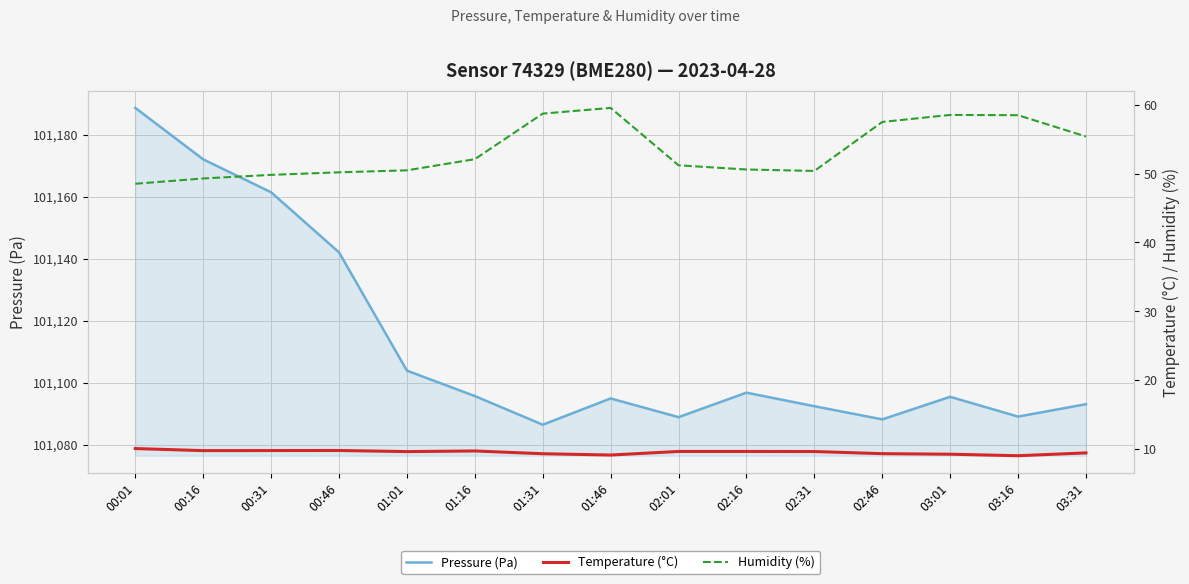

Reading left to right, list all the values displayed in this chart.

Pressure (Pa): 00:01=101188.7	00:16=101172.1	00:31=101161.4	00:46=101142.1	01:01=101103.9	01:16=101095.7	01:31=101086.5	01:46=101094.9	02:01=101088.9	02:16=101096.8	02:31=101092.4	02:46=101088.2	03:01=101095.5	03:16=101089.1	03:31=101093.1
Temperature (°C): 00:01=10.1	00:16=9.8	00:31=9.8	00:46=9.8	01:01=9.7	01:16=9.7	01:31=9.3	01:46=9.2	02:01=9.7	02:16=9.7	02:31=9.7	02:46=9.3	03:01=9.3	03:16=9.1	03:31=9.5
Humidity (%): 00:01=48.5	00:16=49.3	00:31=49.8	00:46=50.2	01:01=50.5	01:16=52.1	01:31=58.7	01:46=59.5	02:01=51.2	02:16=50.6	02:31=50.4	02:46=57.5	03:01=58.5	03:16=58.5	03:31=55.4